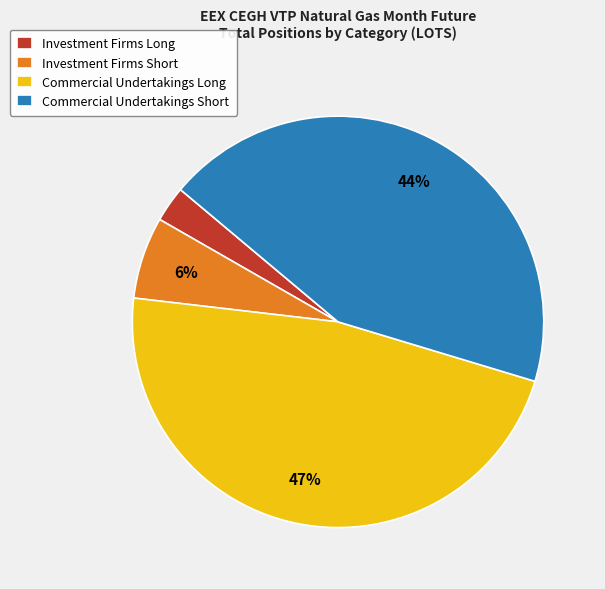

To the nearest percent, what is the difference between the largest and smallest slice percentages?

44%